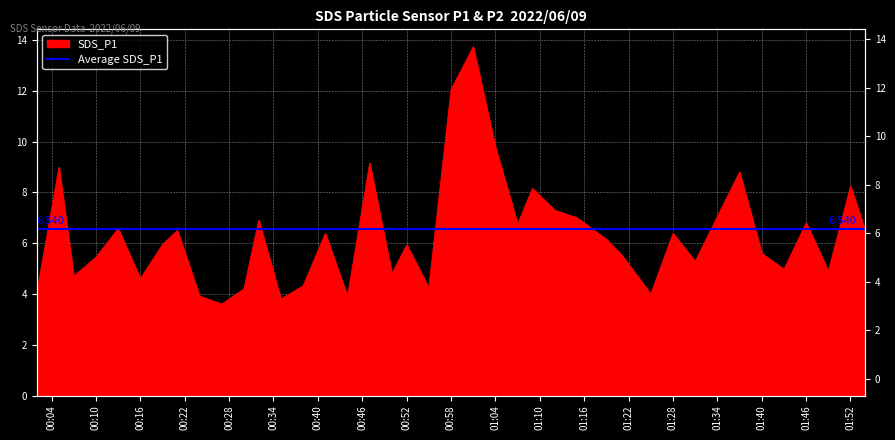

What is the difference between the values at 2022/06/09 01:19 and 2022/06/09 00:55?

1.9